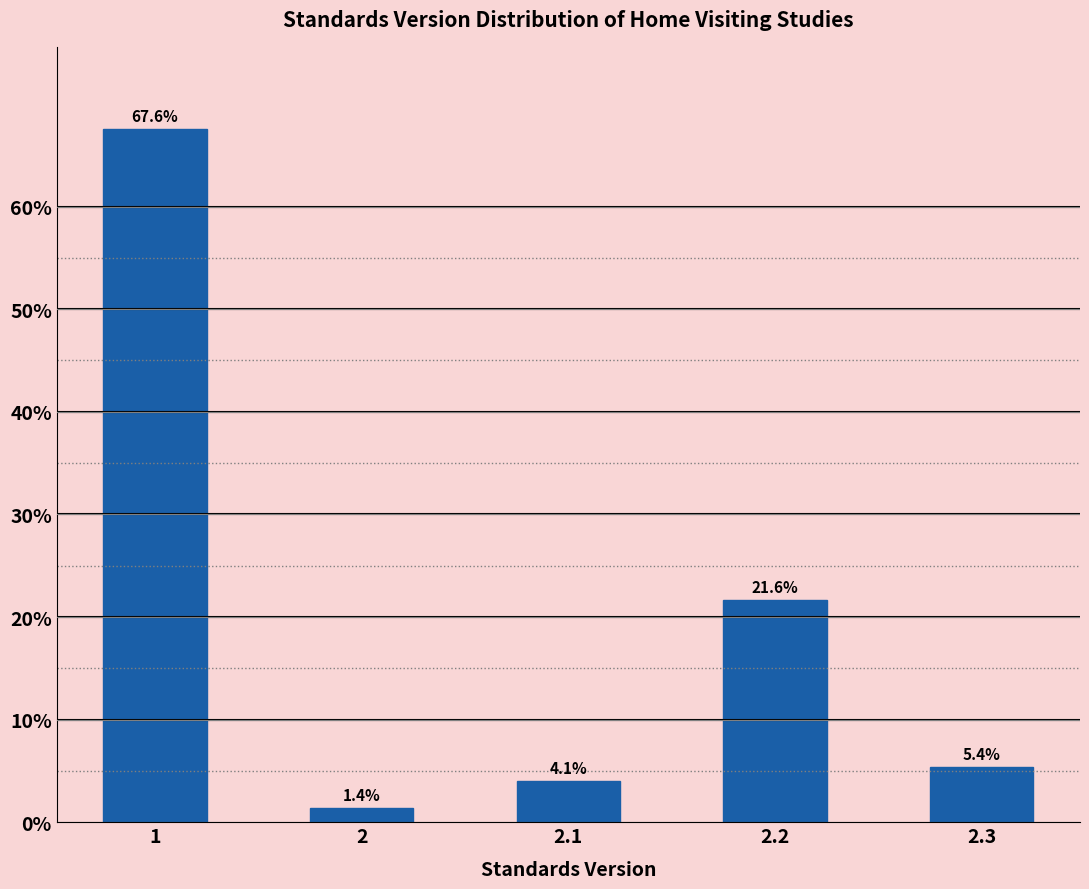

Reading right to left, list all the values displayed in this chart.

5.4	21.6	4.1	1.4	67.6